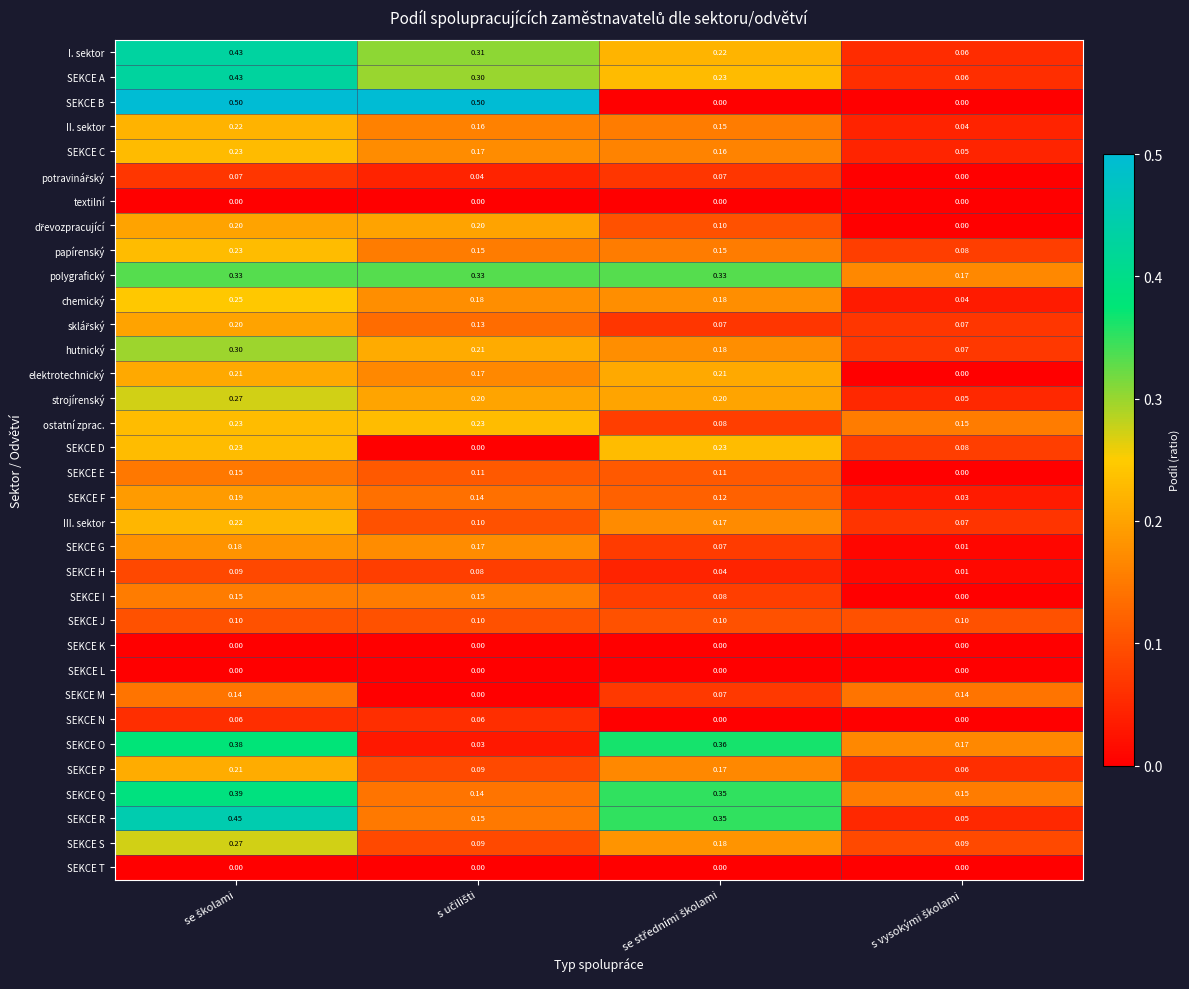

How many distinct data groups are displayed?

34